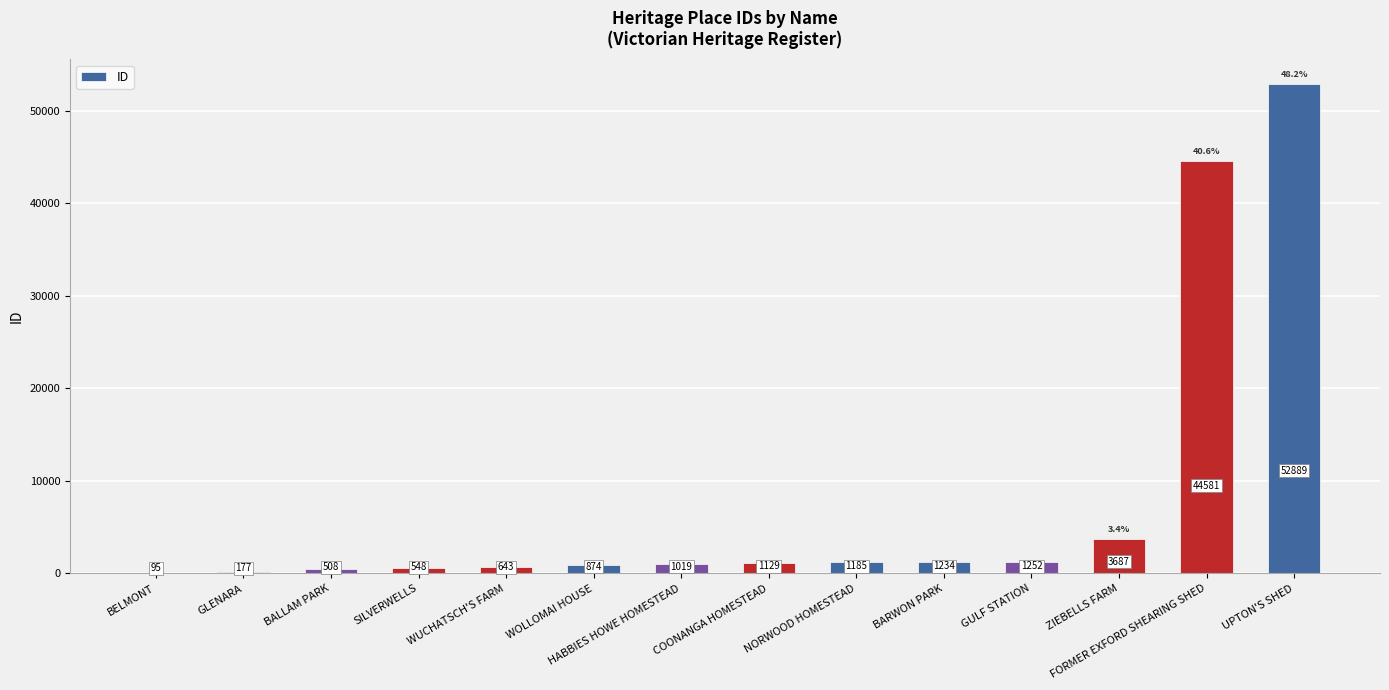

Which label corresponds to the largest value in the chart?

UPTON'S SHED